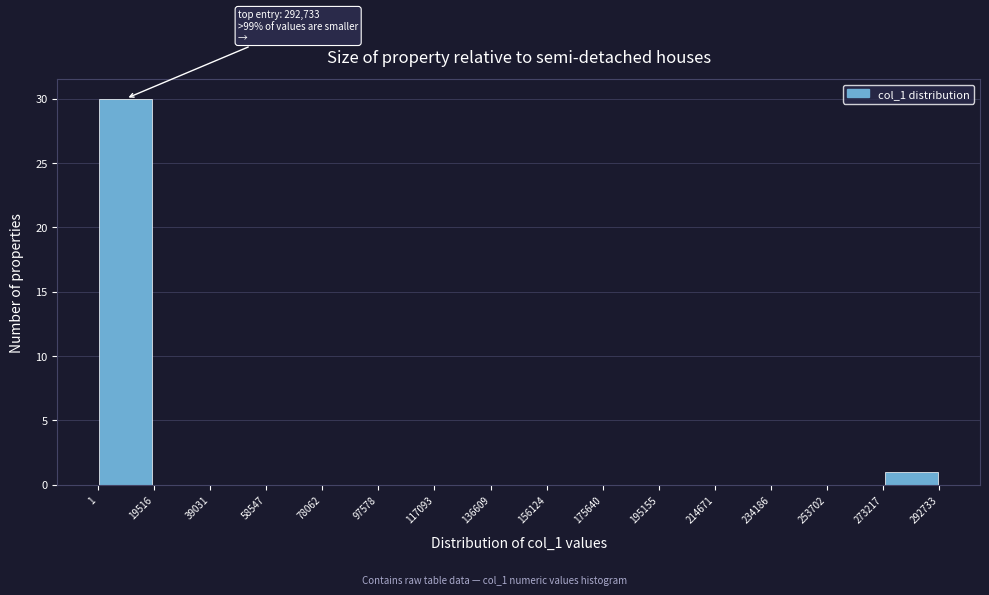

Over which range of the x-axis is the bar tallest?

1 to 19516